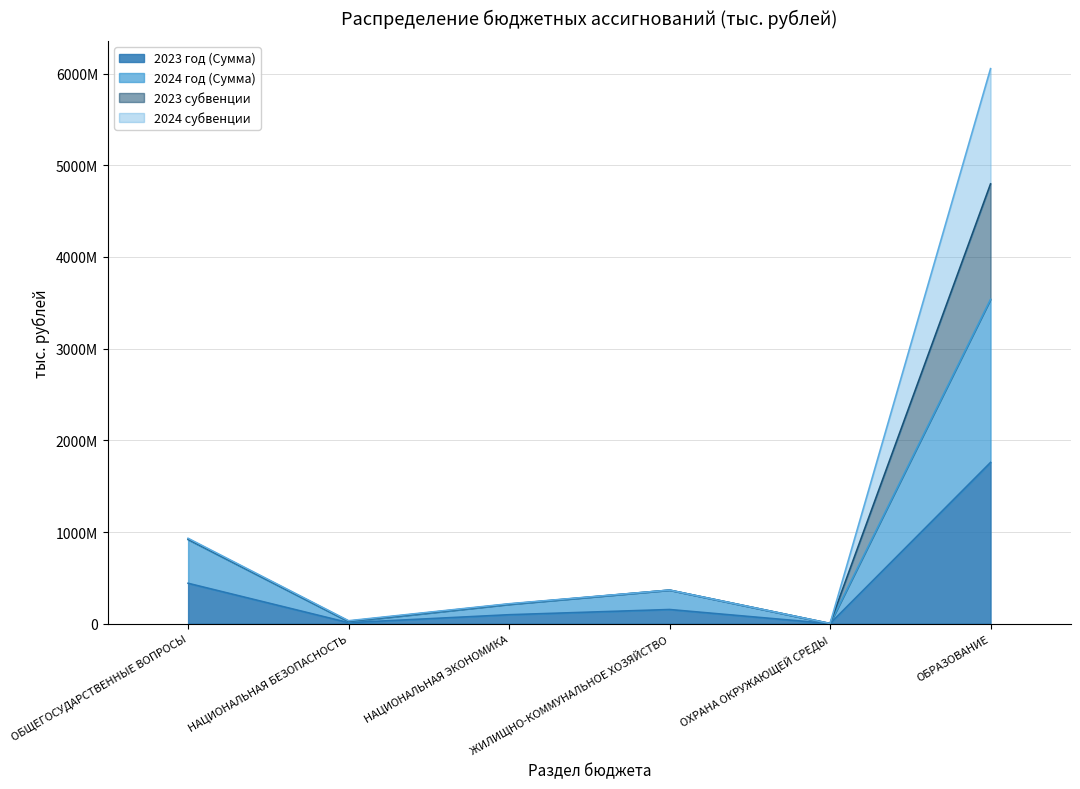

At which label is 2023 год (Сумма) closest to 879763?

ОБЩЕГОСУДАРСТВЕННЫЕ ВОПРОСЫ